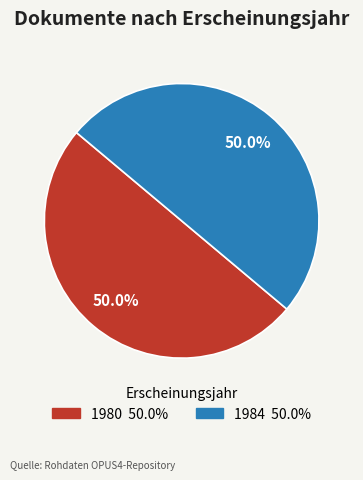

How many segments does this pie chart have?

2